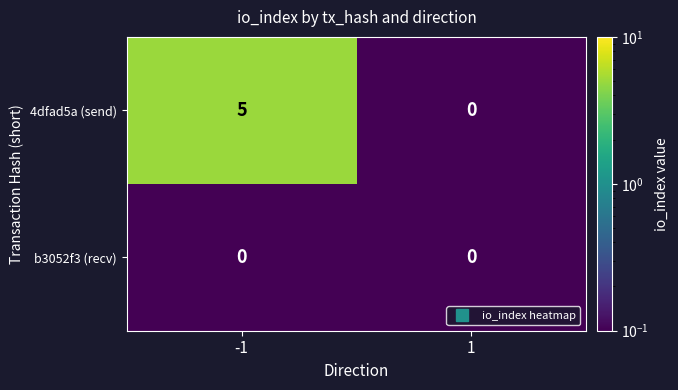

Which series has the largest total across all categories?

4dfad5a (send)